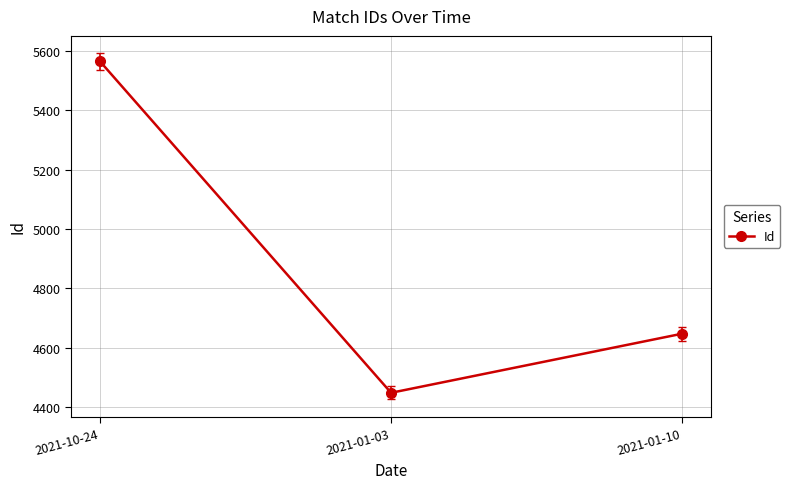

What position from the right is 2021-01-10?

1